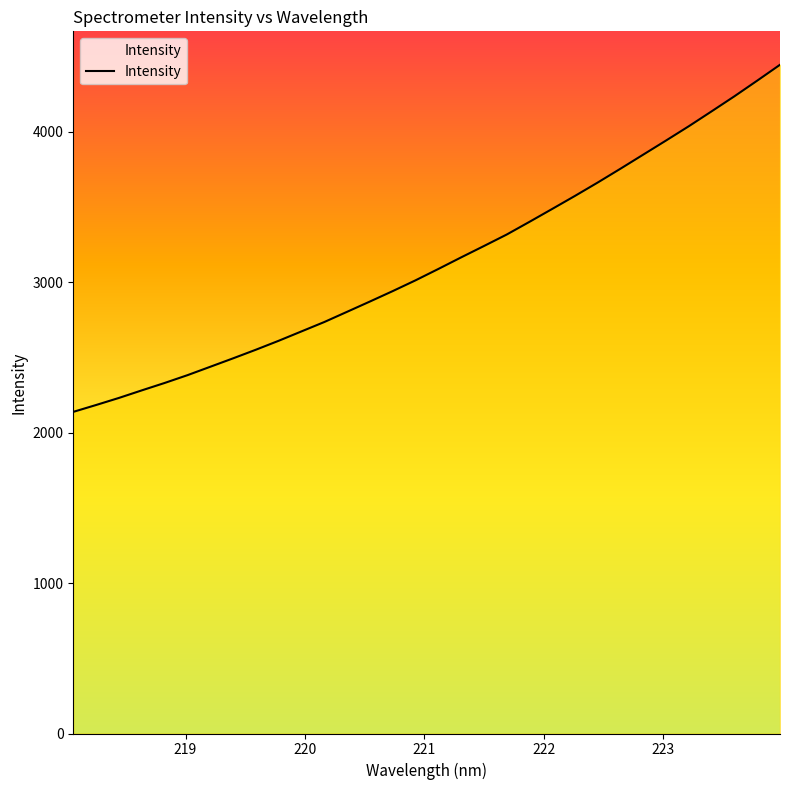

What is the maximum value shown in the chart?

4446.5